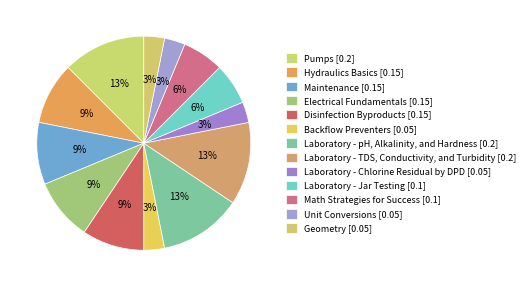

How many slices are in this pie chart?

13